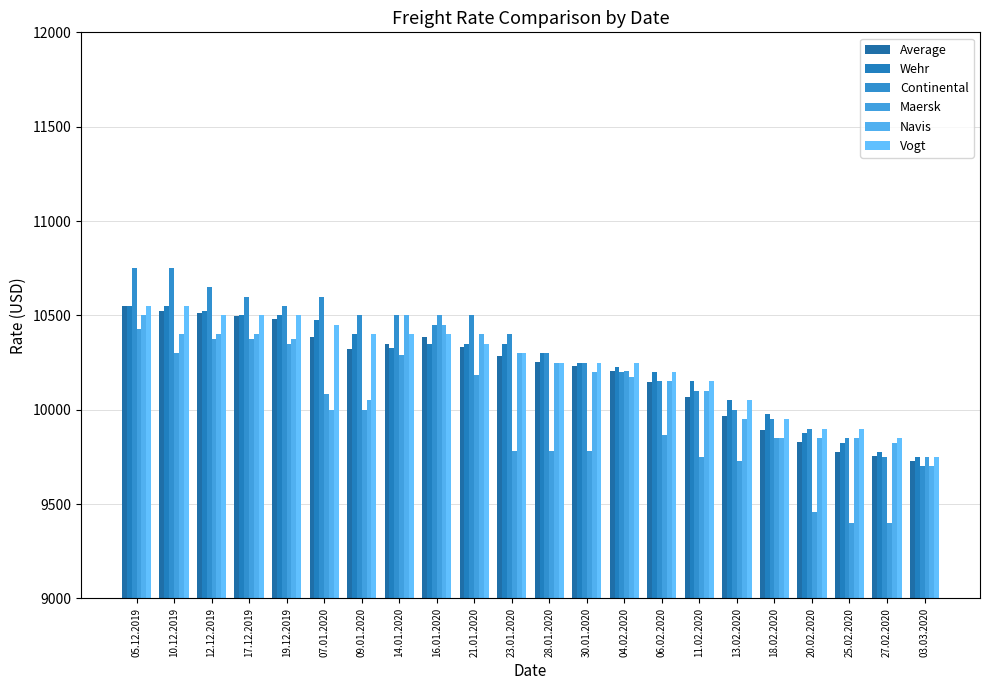

Reading left to right, list all the values displayed in this chart.

Average: 05.12.2019=10549	10.12.2019=10525	12.12.2019=10514	17.12.2019=10495	19.12.2019=10480	07.01.2020=10383	09.01.2020=10321	14.01.2020=10351	16.01.2020=10388	21.01.2020=10335	23.01.2020=10285	28.01.2020=10251	30.01.2020=10233	04.02.2020=10204	06.02.2020=10149	11.02.2020=10068	13.02.2020=9968	18.02.2020=9893	20.02.2020=9827	25.02.2020=9777	27.02.2020=9757	03.03.2020=9729
Wehr: 05.12.2019=10550	10.12.2019=10550	12.12.2019=10525	17.12.2019=10500	19.12.2019=10500	07.01.2020=10475	09.01.2020=10400	14.01.2020=10325	16.01.2020=10350	21.01.2020=10350	23.01.2020=10350	28.01.2020=10300	30.01.2020=10250	04.02.2020=10225	06.02.2020=10200	11.02.2020=10150	13.02.2020=10050	18.02.2020=9975	20.02.2020=9875	25.02.2020=9825	27.02.2020=9775	03.03.2020=9750
Continental: 05.12.2019=10750	10.12.2019=10750	12.12.2019=10650	17.12.2019=10600	19.12.2019=10550	07.01.2020=10600	09.01.2020=10500	14.01.2020=10500	16.01.2020=10450	21.01.2020=10500	23.01.2020=10400	28.01.2020=10300	30.01.2020=10250	04.02.2020=10200	06.02.2020=10150	11.02.2020=10100	13.02.2020=10000	18.02.2020=9950	20.02.2020=9900	25.02.2020=9850	27.02.2020=9750	03.03.2020=9700
Maersk: 05.12.2019=10430	10.12.2019=10300	12.12.2019=10375	17.12.2019=10375	19.12.2019=10350	07.01.2020=10083	09.01.2020=10000	14.01.2020=10292	16.01.2020=10500	21.01.2020=10183	23.01.2020=9783	28.01.2020=9783	30.01.2020=9783	04.02.2020=10208	06.02.2020=9866	11.02.2020=9750	13.02.2020=9729	18.02.2020=9850	20.02.2020=9456	25.02.2020=9400	27.02.2020=9400	03.03.2020=9750
Navis: 05.12.2019=10500	10.12.2019=10400	12.12.2019=10400	17.12.2019=10400	19.12.2019=10375	07.01.2020=10000	09.01.2020=10050	14.01.2020=10500	16.01.2020=10450	21.01.2020=10400	23.01.2020=10300	28.01.2020=10250	30.01.2020=10200	04.02.2020=10175	06.02.2020=10150	11.02.2020=10100	13.02.2020=9950	18.02.2020=9850	20.02.2020=9850	25.02.2020=9850	27.02.2020=9825	03.03.2020=9700
Vogt: 05.12.2019=10550	10.12.2019=10550	12.12.2019=10500	17.12.2019=10500	19.12.2019=10500	07.01.2020=10450	09.01.2020=10400	14.01.2020=10400	16.01.2020=10400	21.01.2020=10350	23.01.2020=10300	28.01.2020=10250	30.01.2020=10250	04.02.2020=10250	06.02.2020=10200	11.02.2020=10150	13.02.2020=10050	18.02.2020=9950	20.02.2020=9900	25.02.2020=9900	27.02.2020=9850	03.03.2020=9750